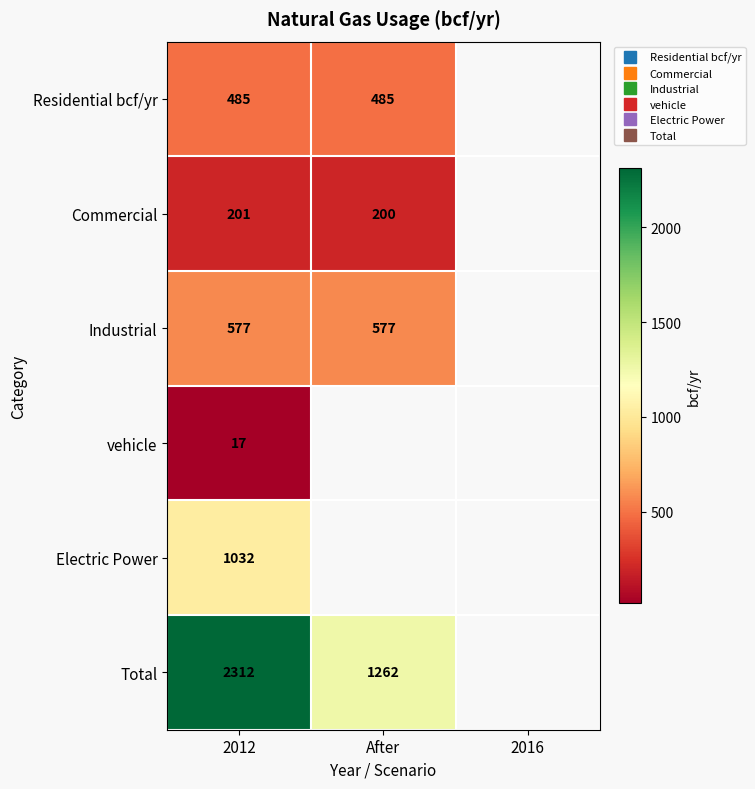

What is the greatest value displayed?

2312.0